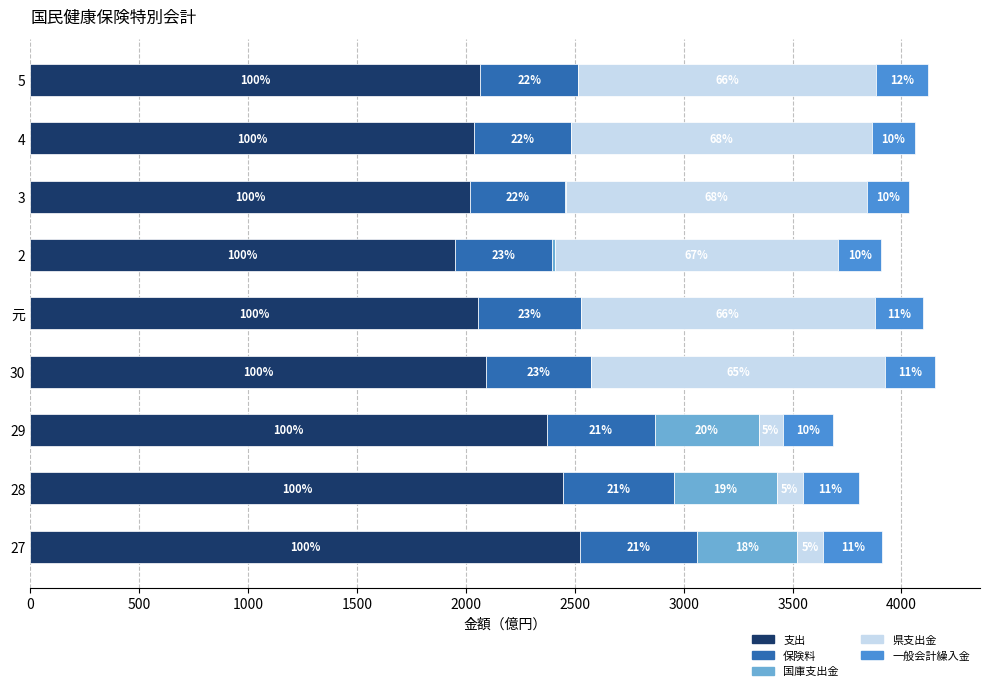

What are all the series names shown in the legend?

支出, 保険料, 国庫支出金, 県支出金, 一般会計繰入金